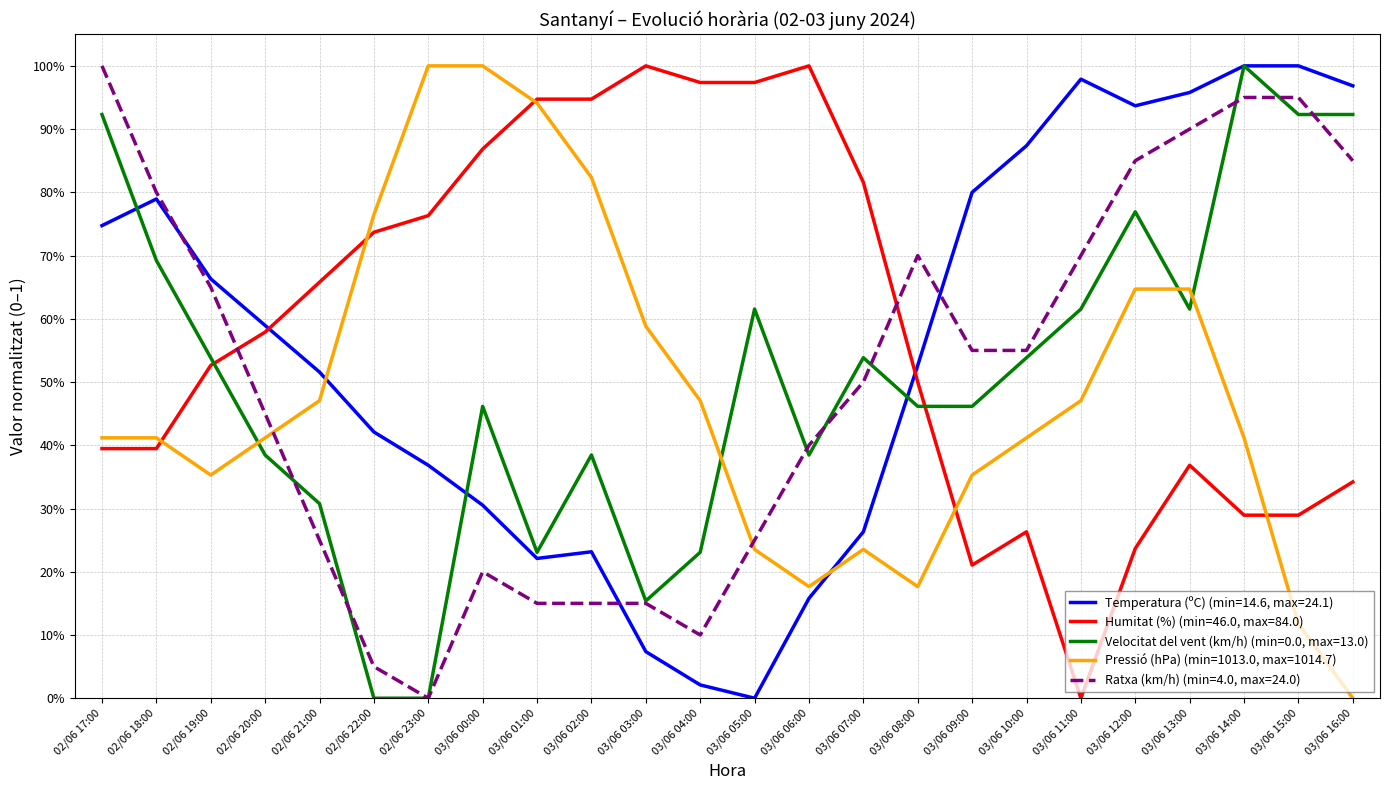

Is this an area chart (filled region under the line)?

No